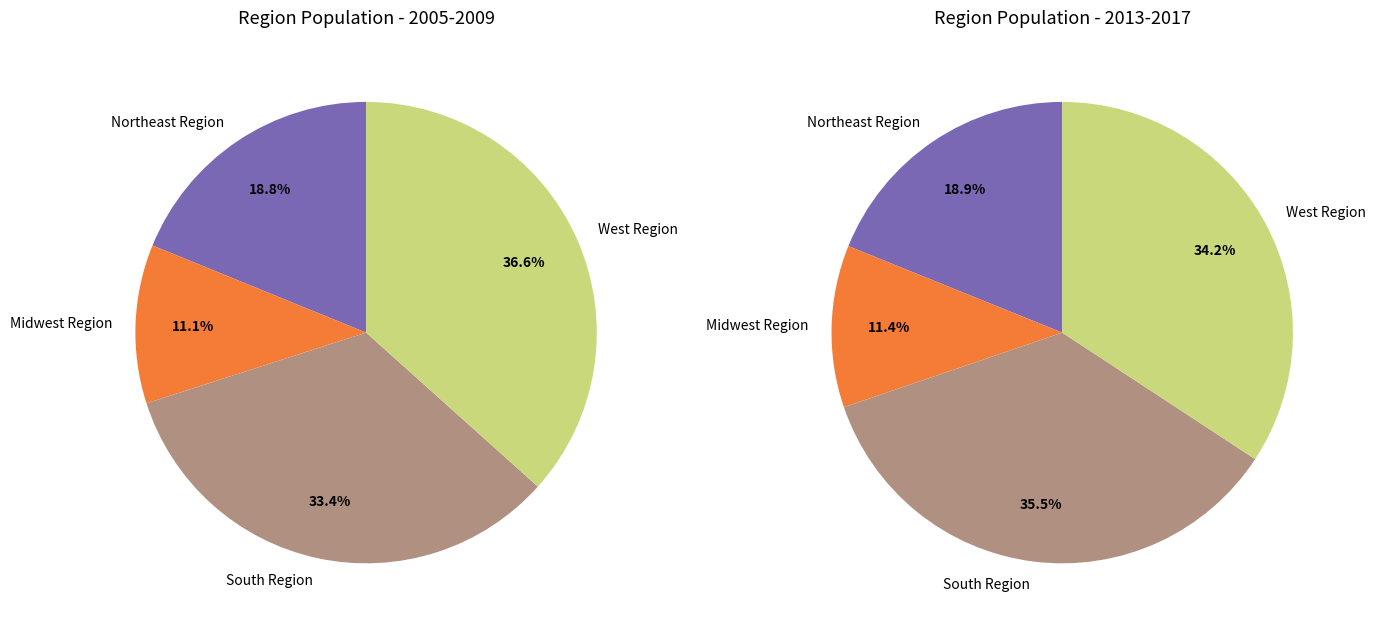

Does South Region account for over 50% of the chart?

No